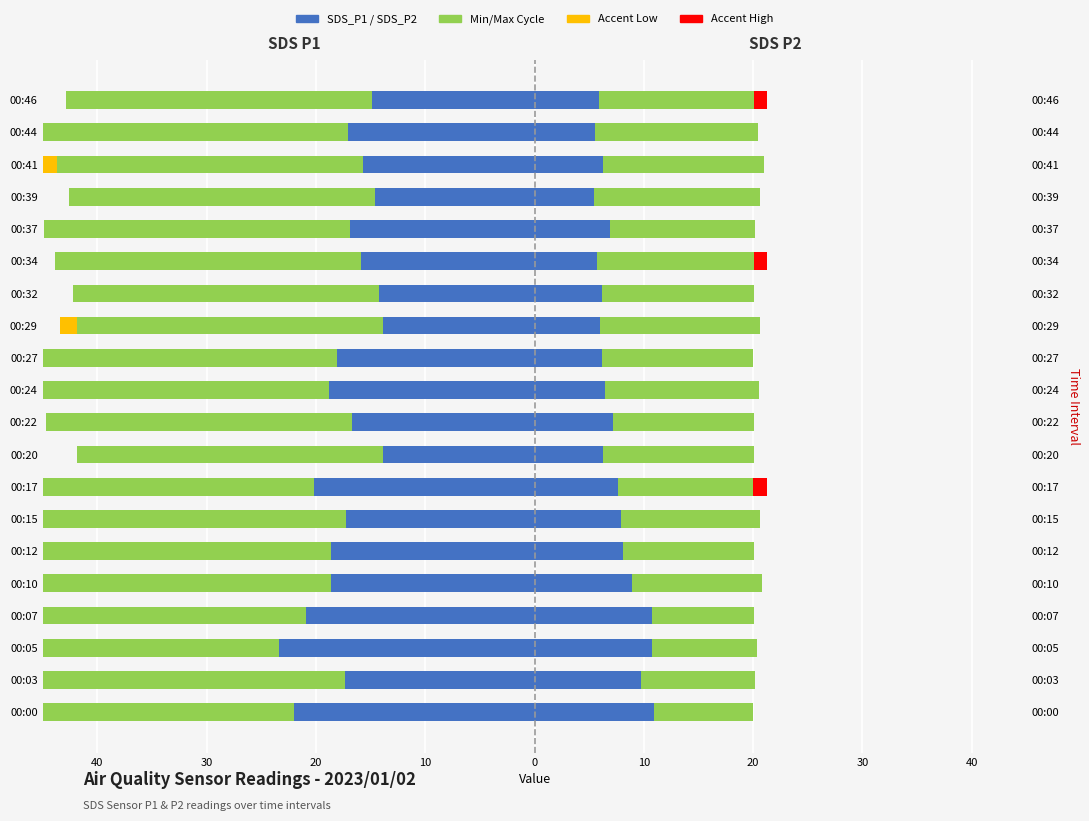

Is it true that Min_cycle (norm) equals 0.2 at 20?

False